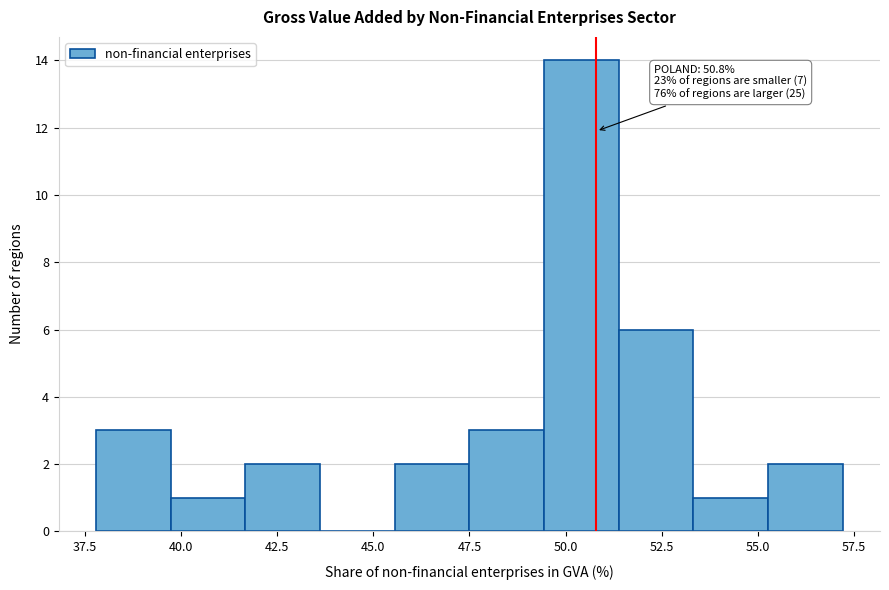

Around what value on the x-axis is the tallest bar? Give the approximate position of its centre, as read against the axis.

50.5